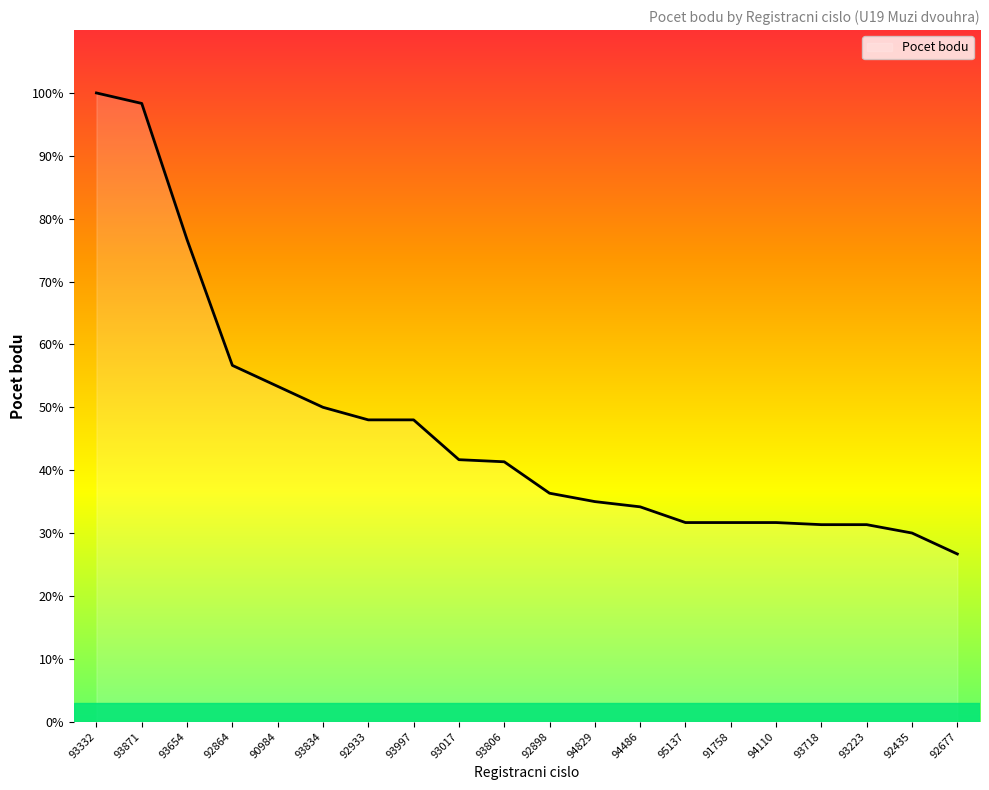

True or false: the data shows 957 at 93997.

False